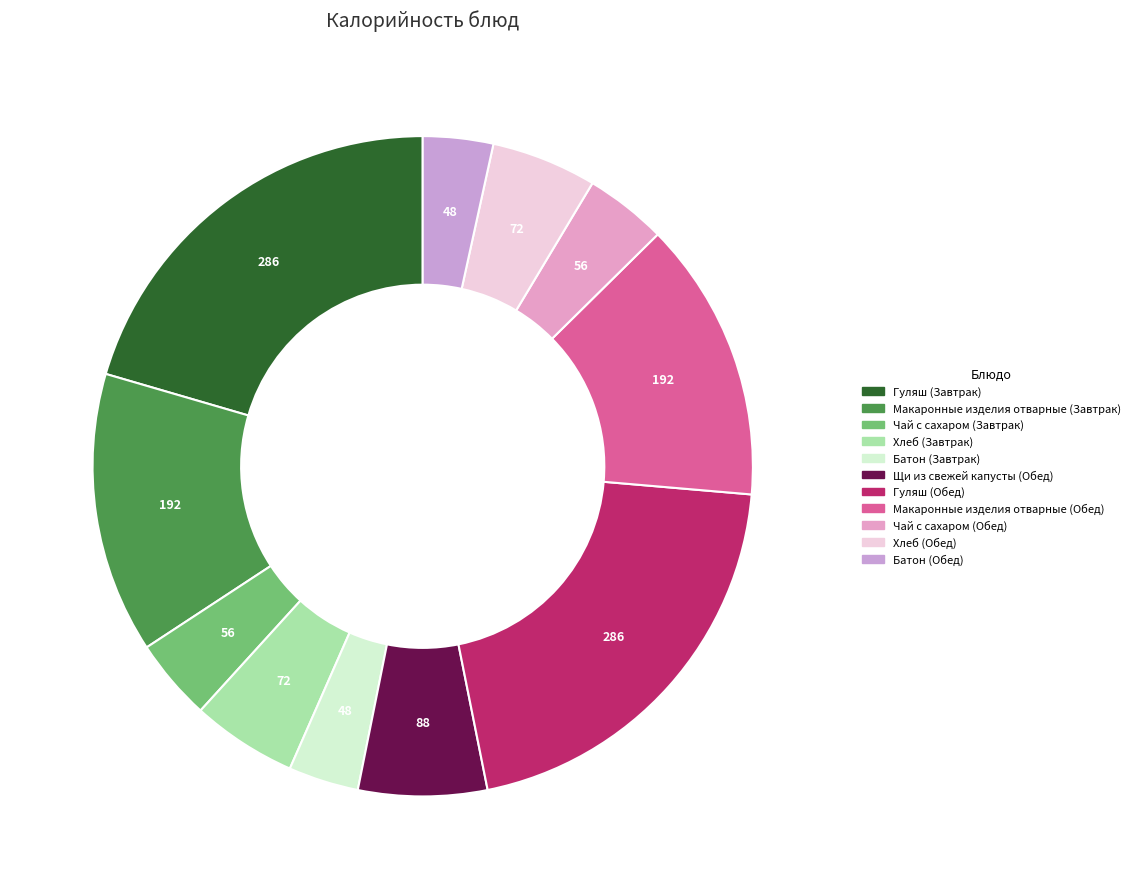

To the nearest percent, what is the difference between the largest and smallest slice percentages?

17%